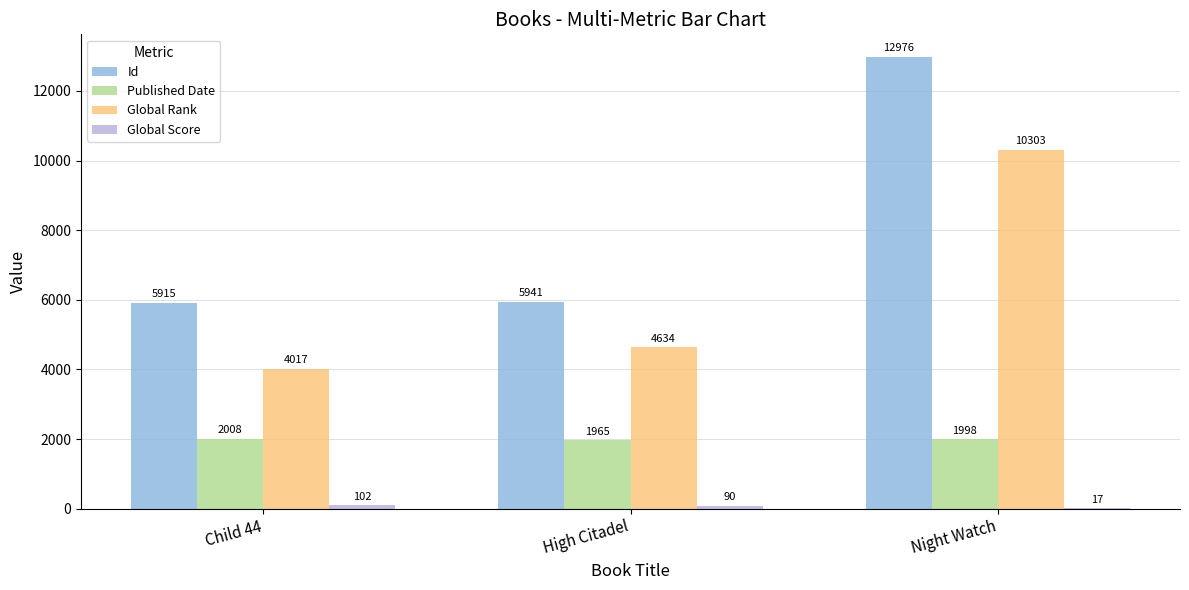

Which series changed the most between Child 44 and Night Watch?

Id